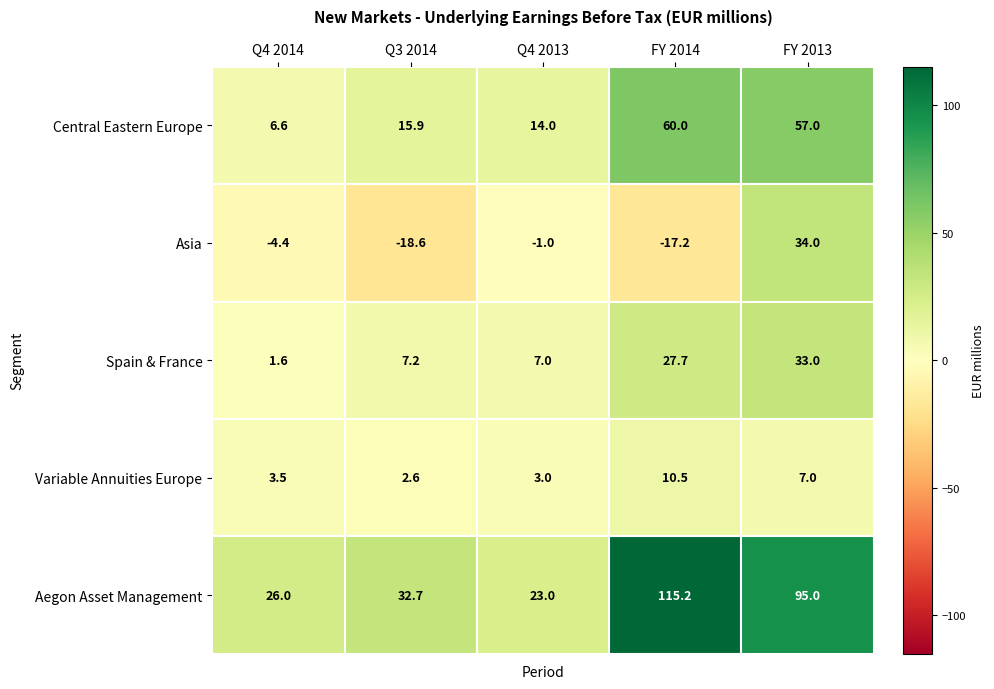

What is the average value of the Asia series?

-1.4